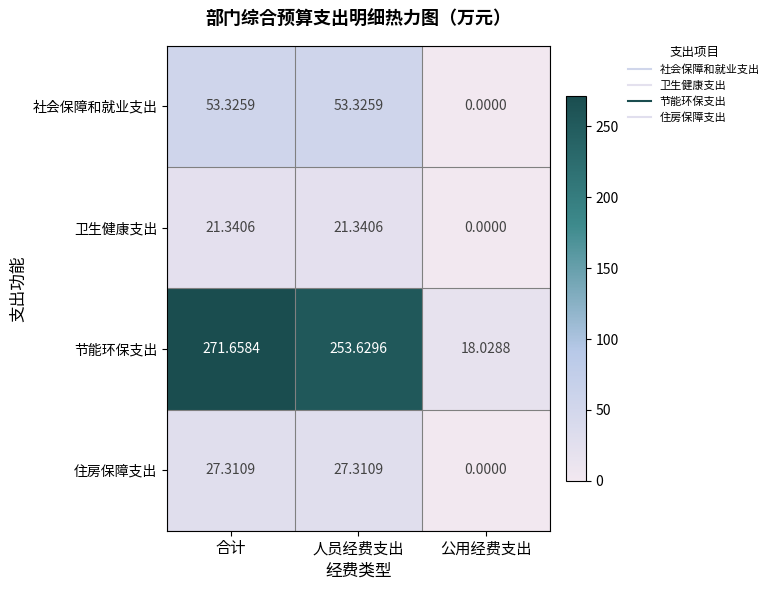

Where is 节能环保支出 nearest to the value 144?

人员经费支出